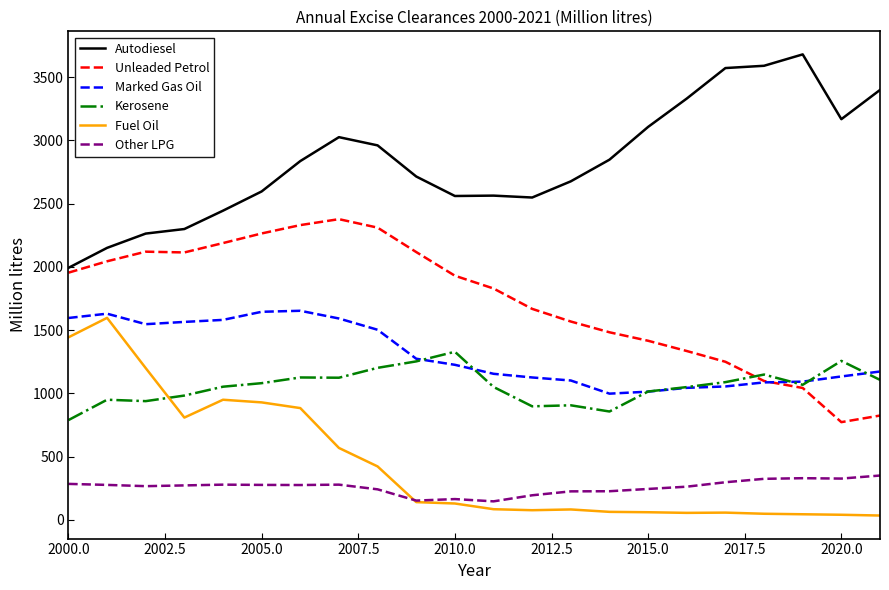

At how many categories does at least one series exceed 1673?

22